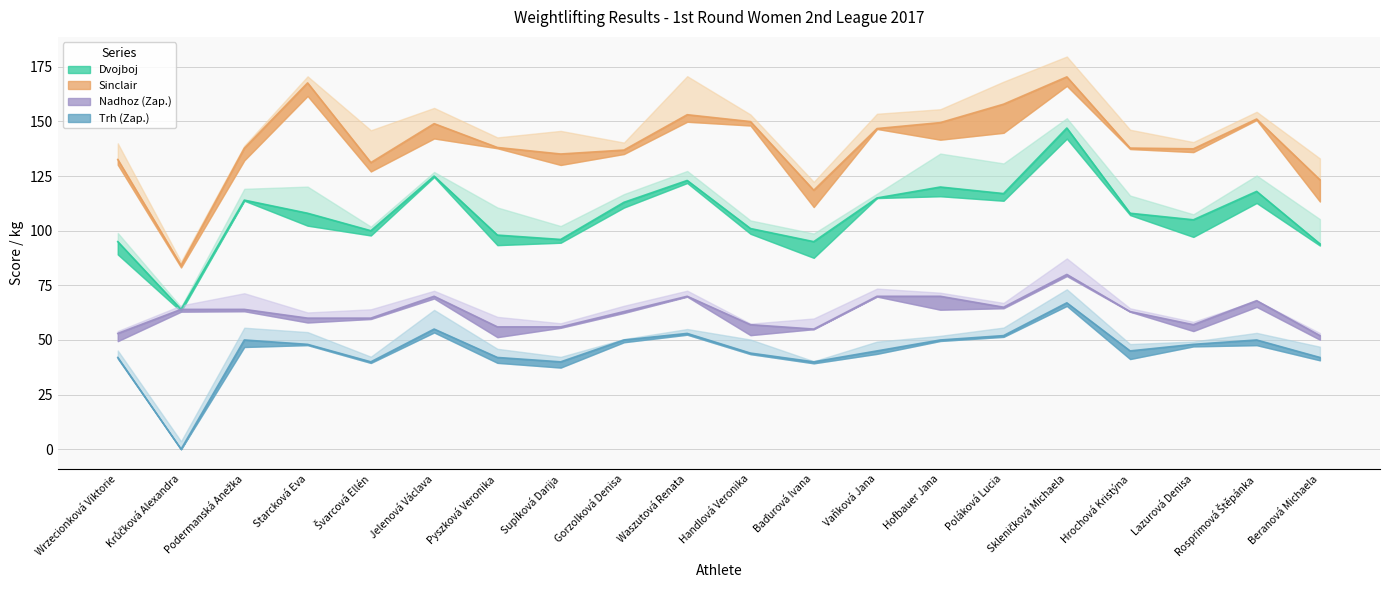

What is the spread (max minus min) of values at Podermanská Anežka?

87.7